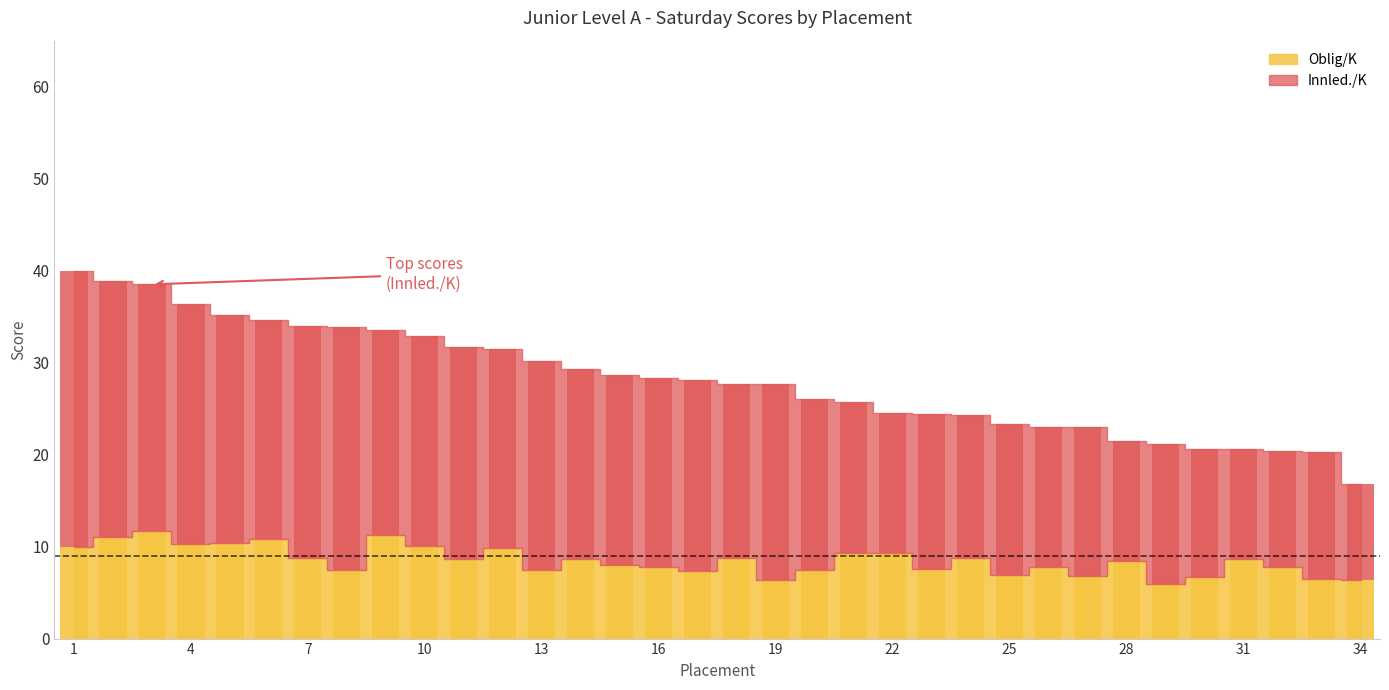

At how many categories does at least one series exceed 19?

18